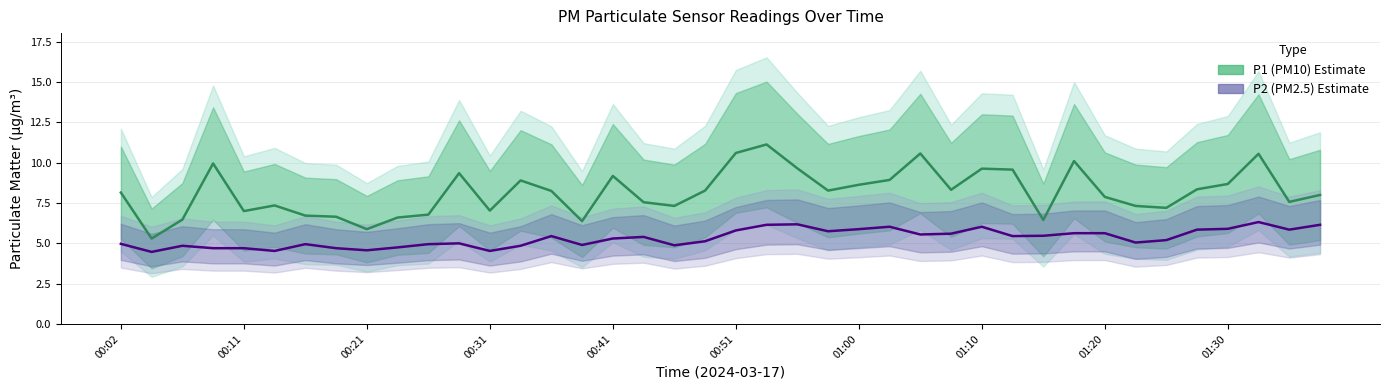

What is the average value of the P2 (PM2.5) Estimate series?

5.3